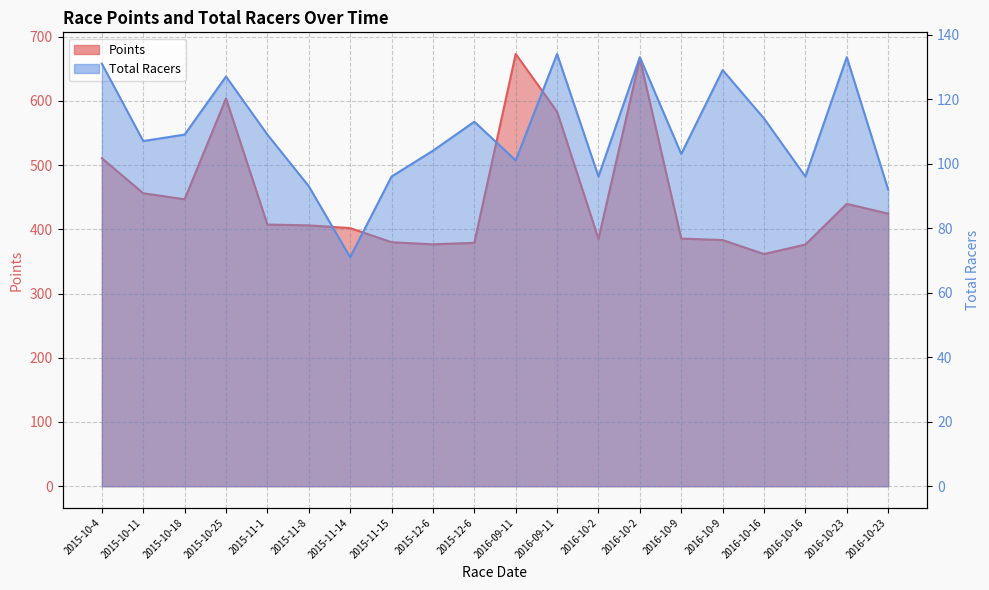

Is the value of Points at 2015-12-6 greater than the value of Total Racers at 2016-09-11?

Yes